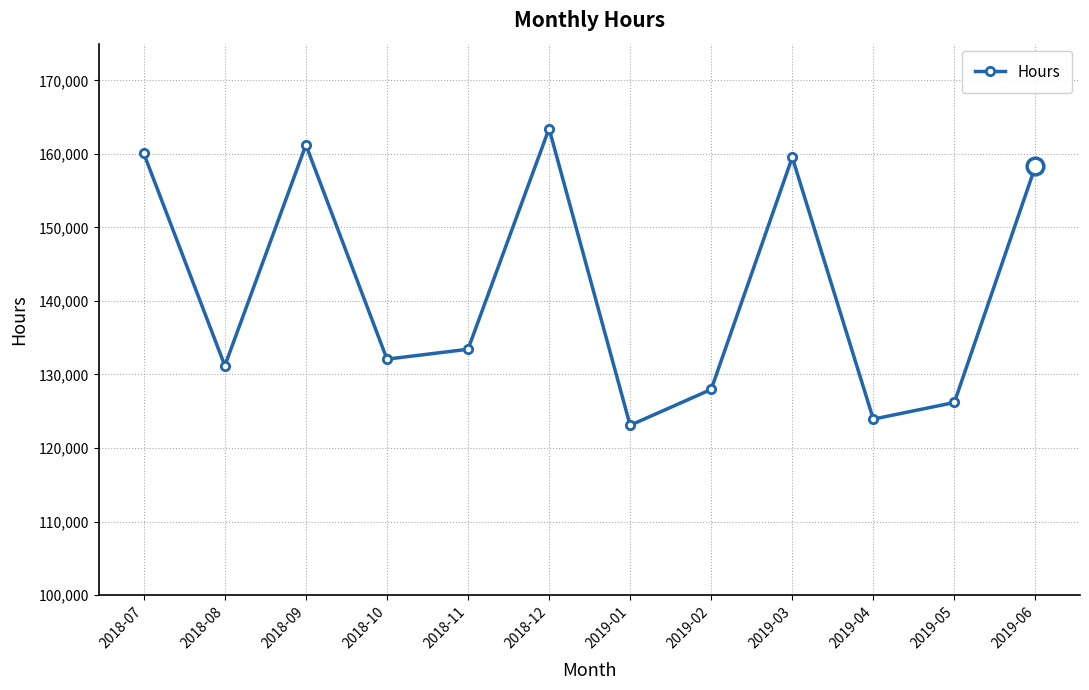

What is the label of the 2nd point from the left?

2018-08